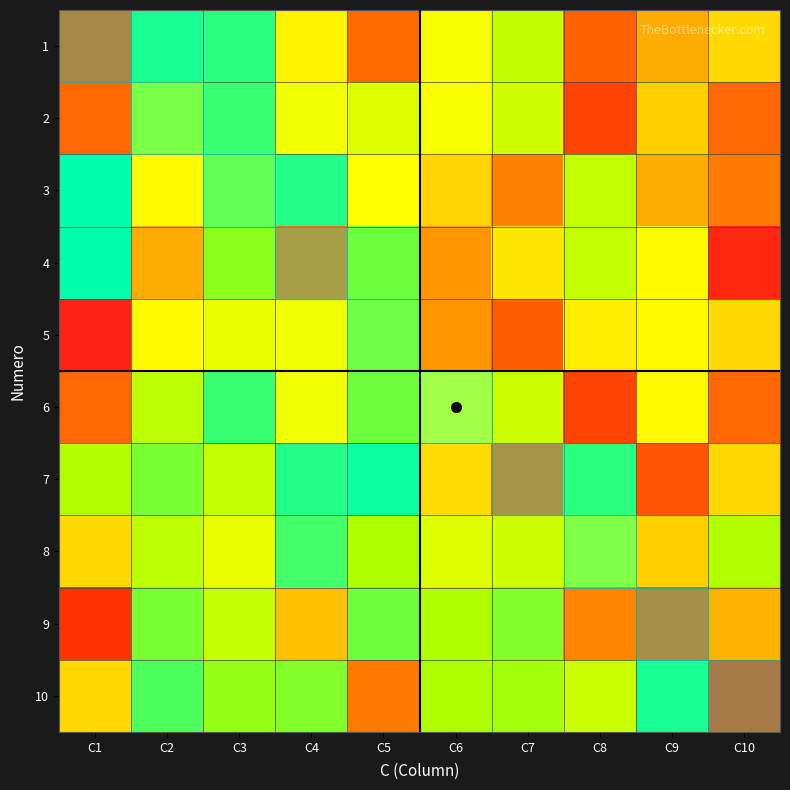

How many distinct data groups are displayed?

10